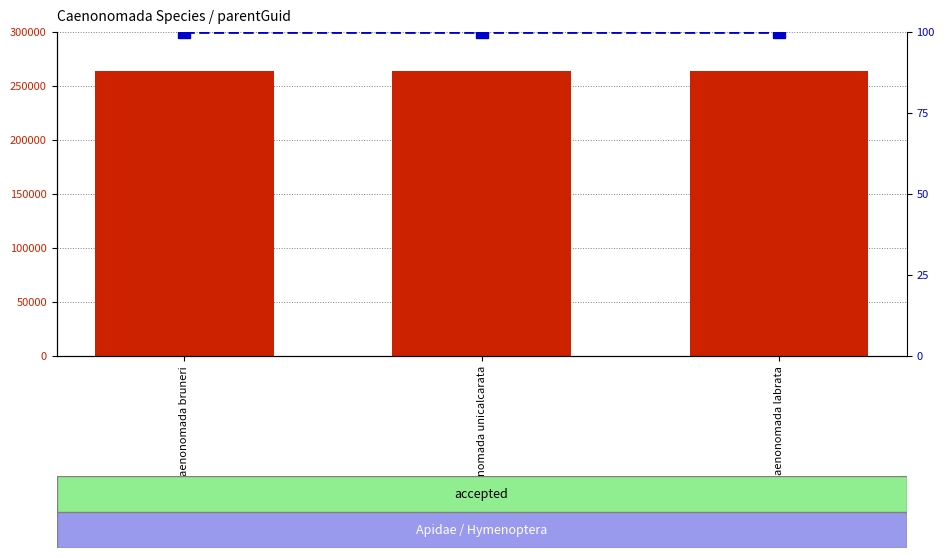

What is the label of the 3rd bar from the right?

Caenonomada bruneri